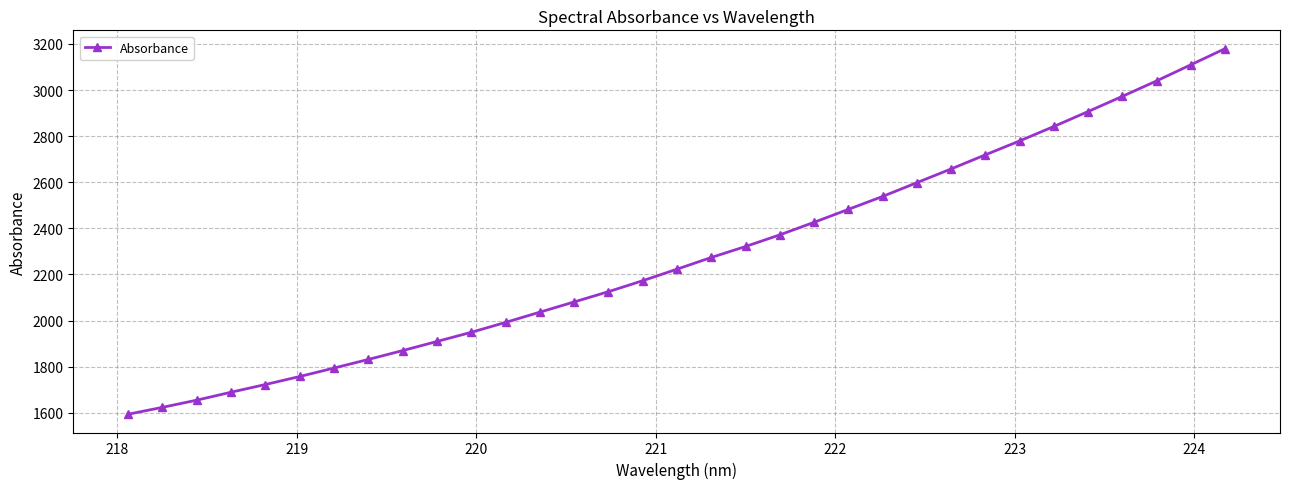

True or false: the data has more than 2 interior local peaks.

False